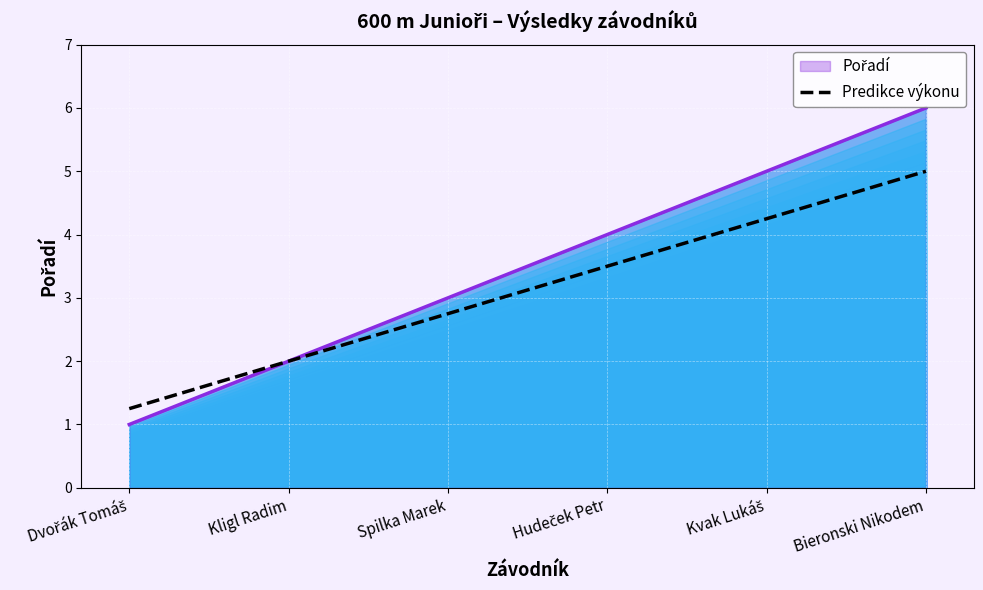

Is it true that the value at Dvořák Tomáš is 0.5?

False